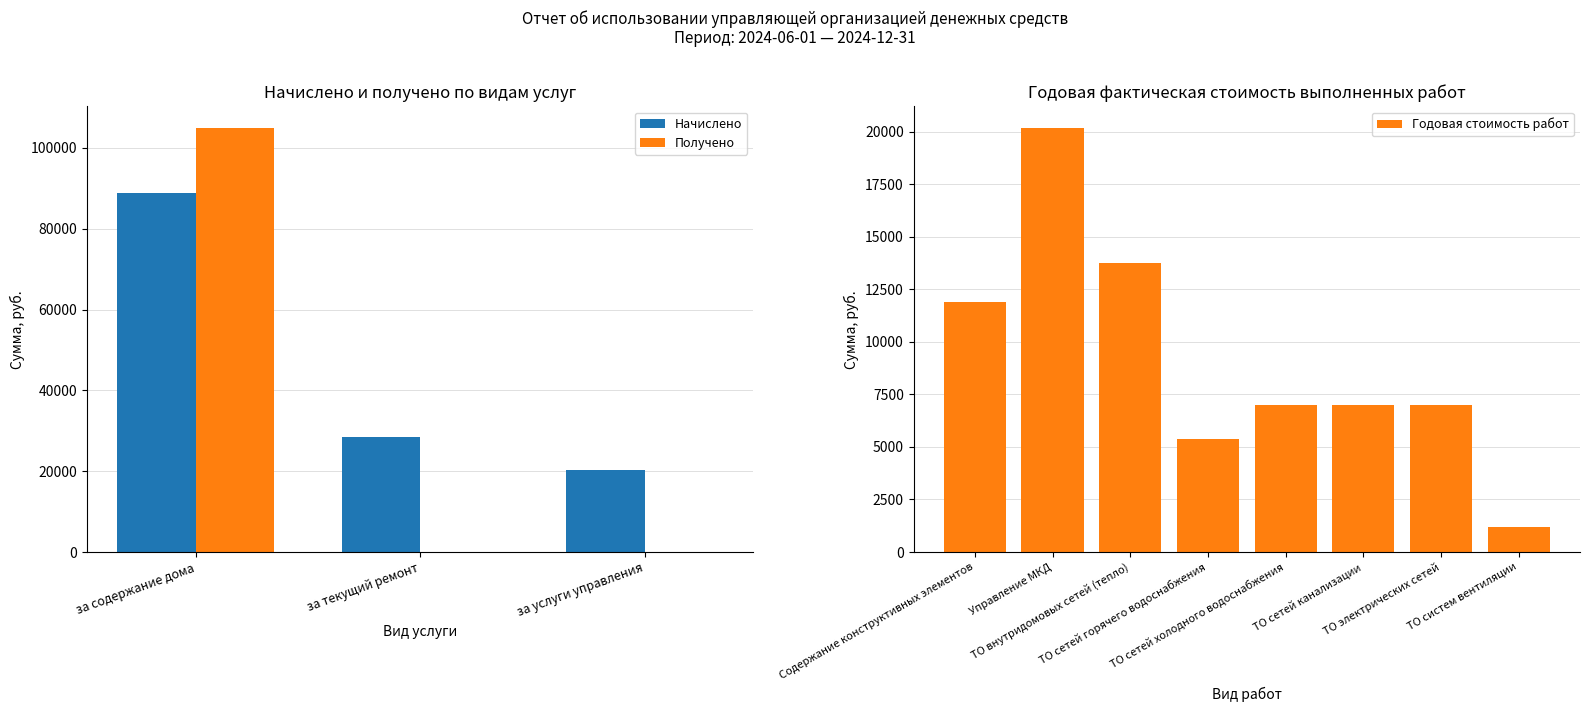

Which series has the largest range (max minus min)?

Получено